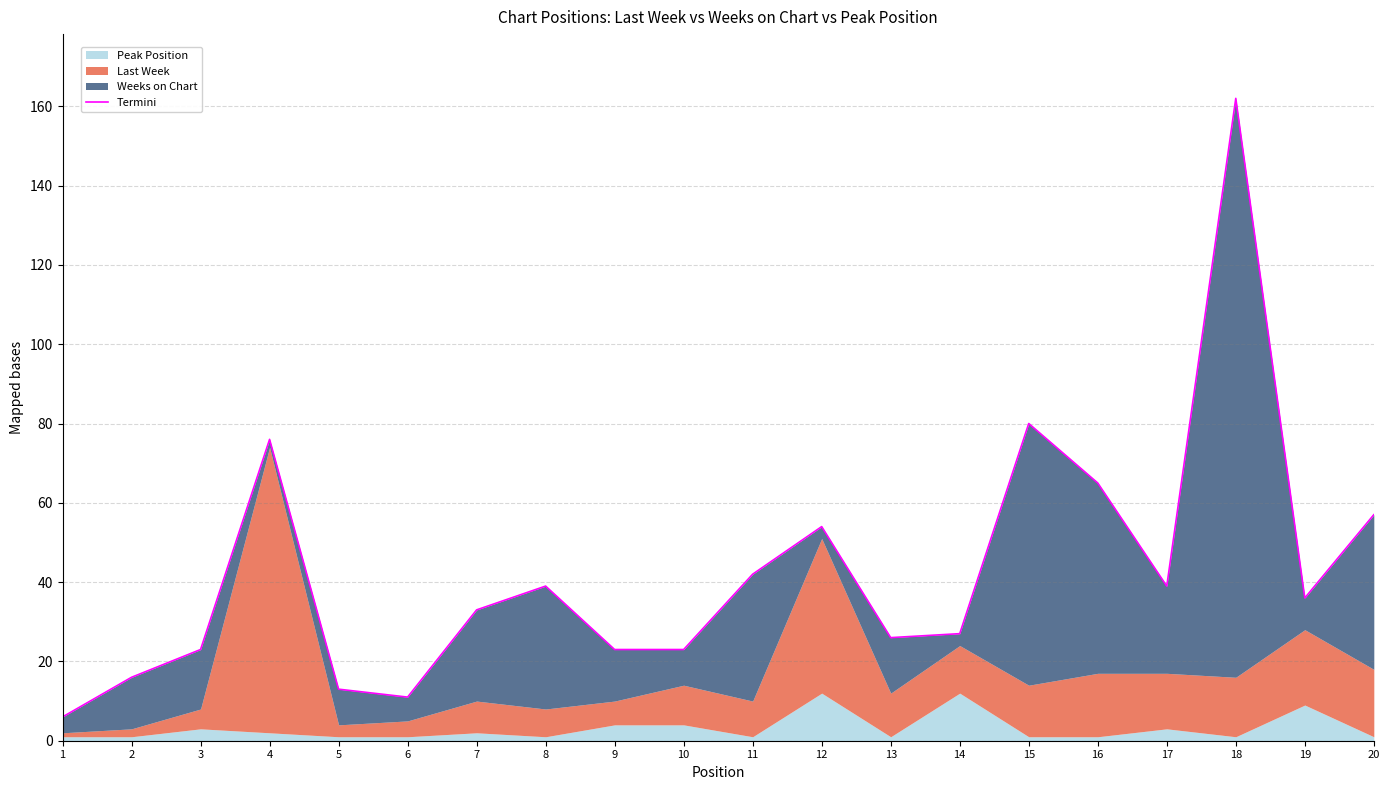

How many lines are shown in the chart?

1